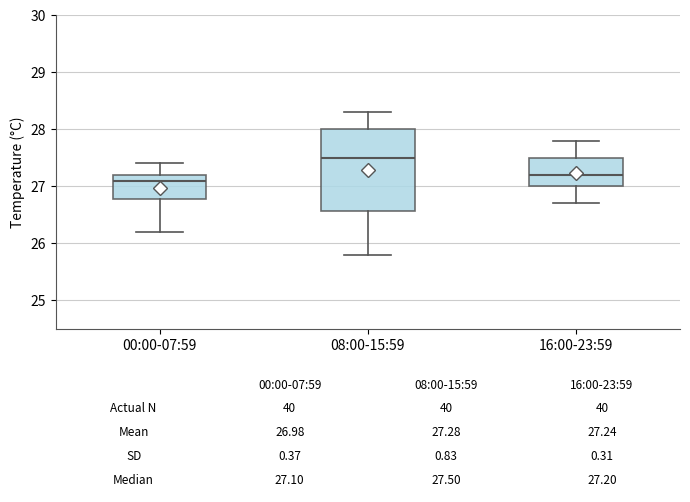

Which box is the tallest, from its lower edge to its upper edge?

08:00-15:59